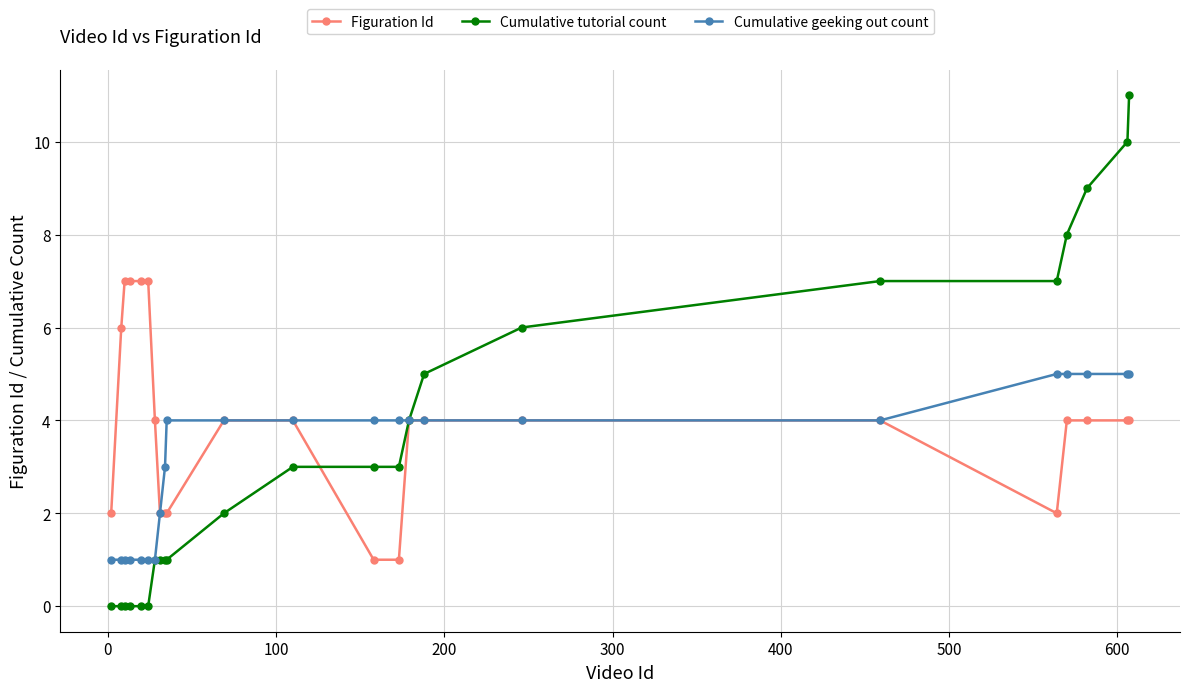

Which series has the largest range (max minus min)?

Cumulative tutorial count